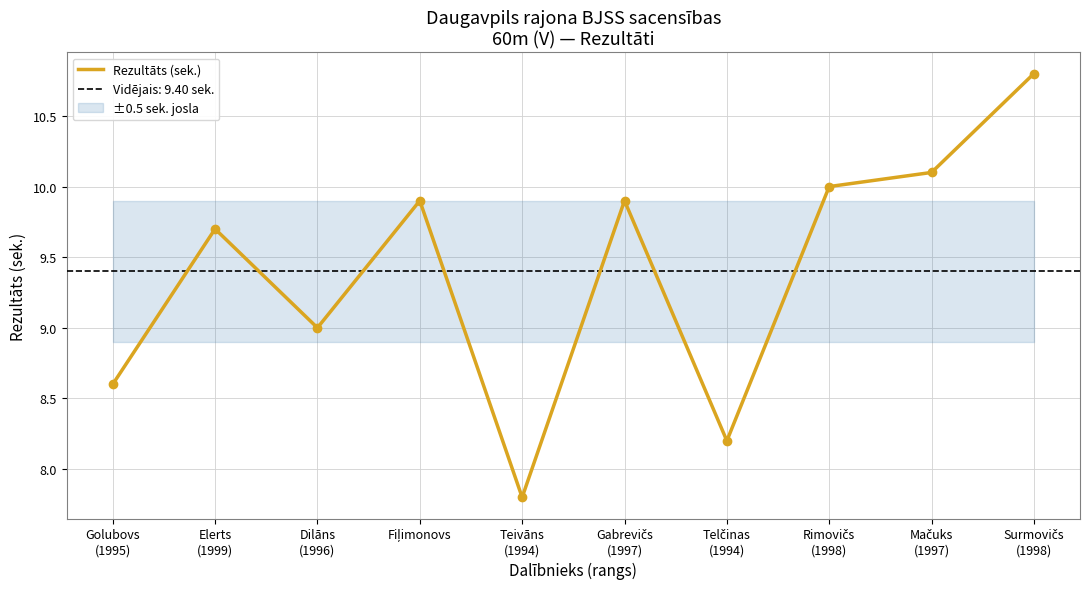

Reading right to left, transcribe all the data shown in this chart.

Surmovičs
(1998)=10.8	Mačuks
(1997)=10.1	Rimovičs
(1998)=10.0	Telčinas
(1994)=8.2	Gabrevičs
(1997)=9.9	Teivāns
(1994)=7.8	Fiļimonovs=9.9	Dilāns
(1996)=9.0	Elerts
(1999)=9.7	Golubovs
(1995)=8.6